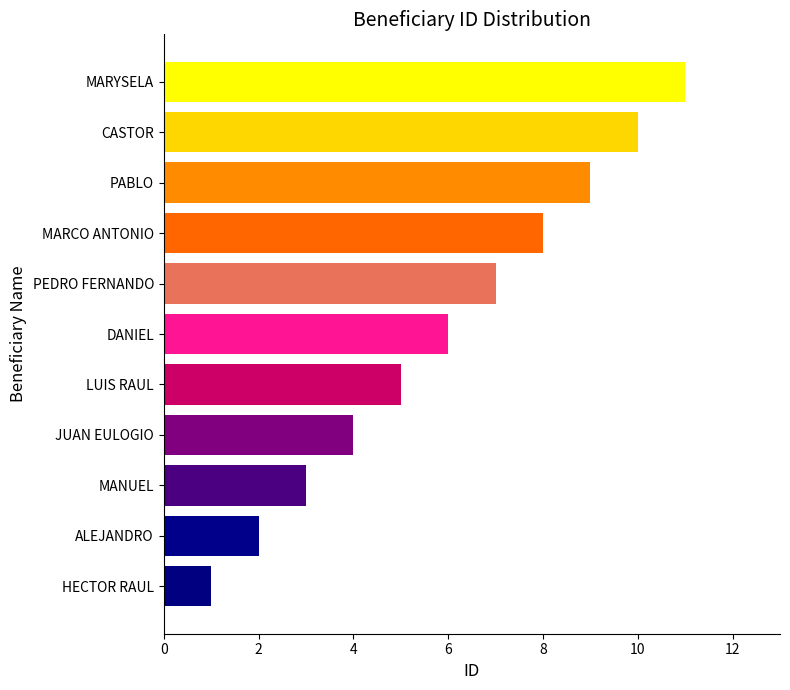

Which has a higher value, LUIS RAUL or MARYSELA?

MARYSELA